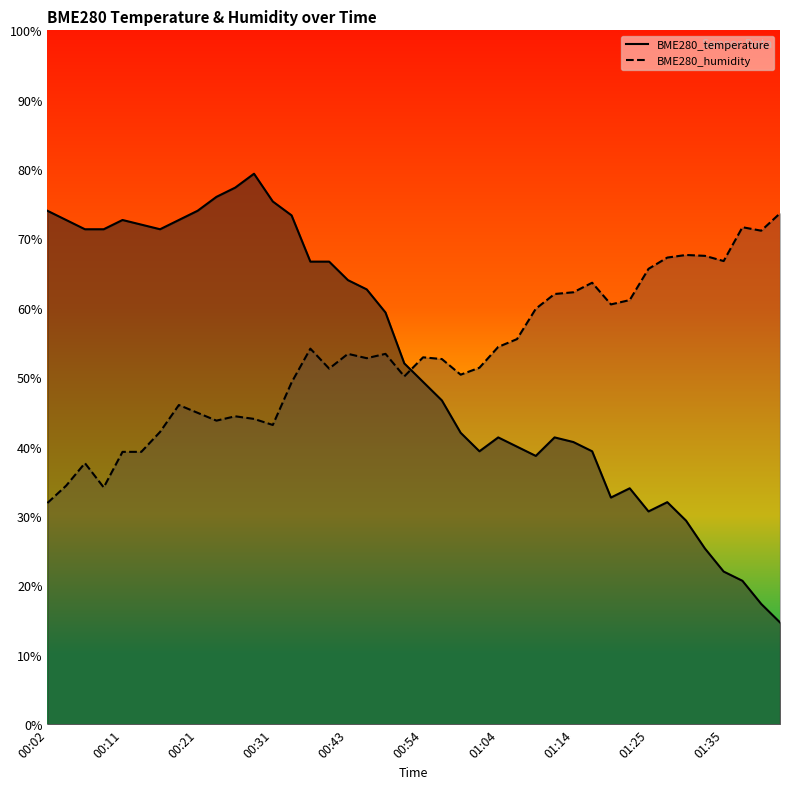

What is the minimum value for BME280_temperature?

14.7